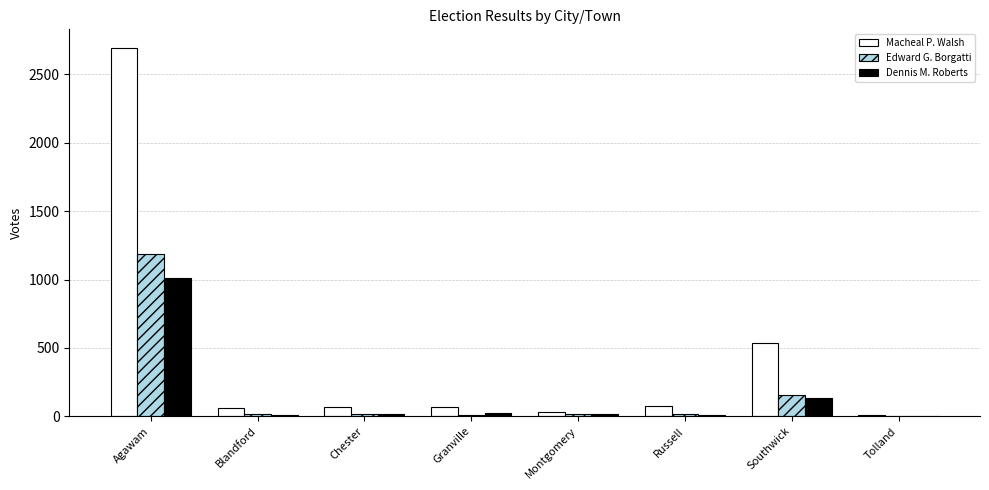

True or false: Edward G. Borgatti has a value of 1189 at Agawam.

True